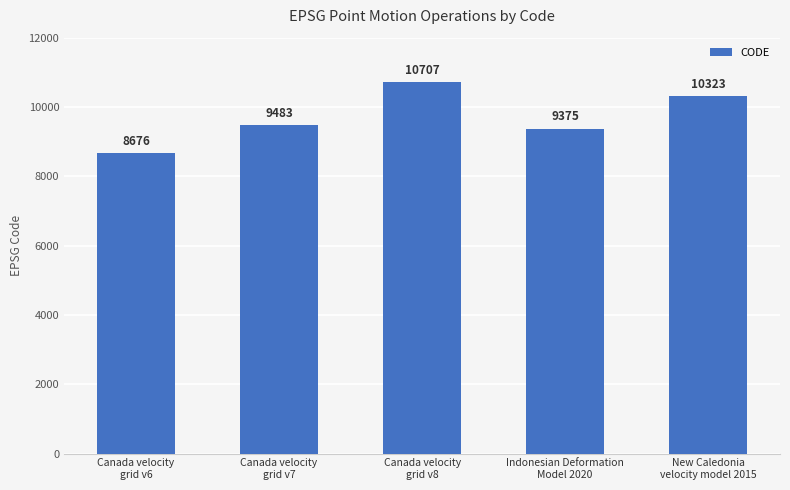

Does the chart contain any negative values?

No